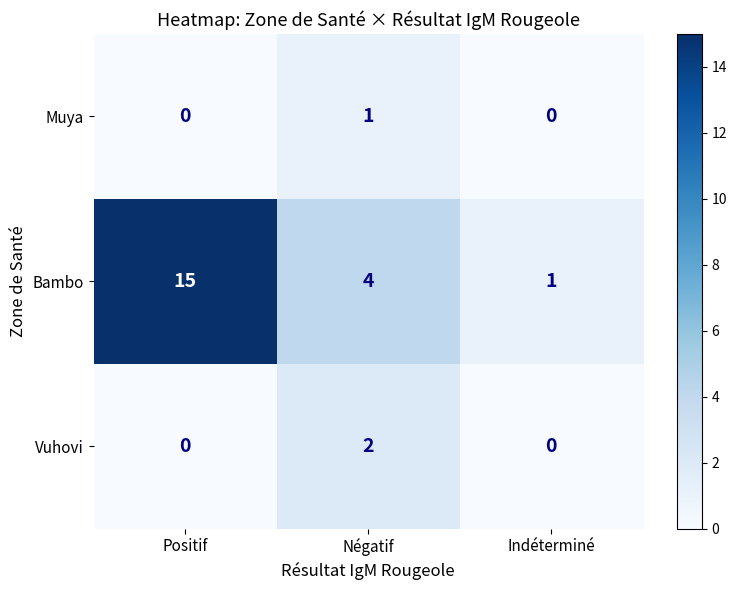

Reading left to right, list all the values displayed in this chart.

Muya: Positif=0	Négatif=1	Indéterminé=0
Bambo: Positif=15	Négatif=4	Indéterminé=1
Vuhovi: Positif=0	Négatif=2	Indéterminé=0